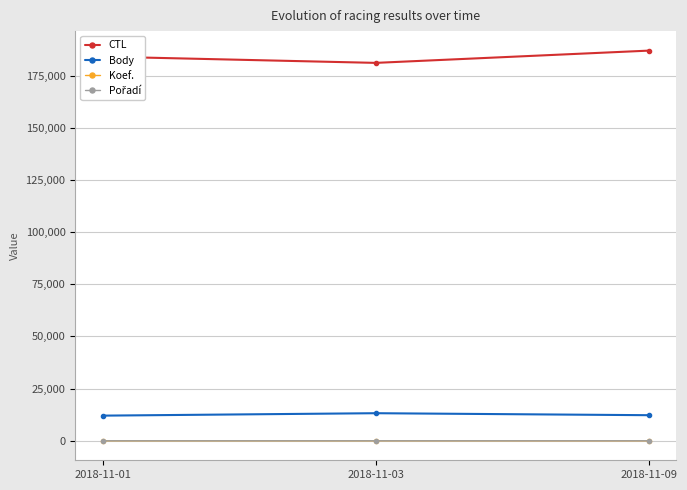

Count the Body values in the range 12049 to 13212.

3